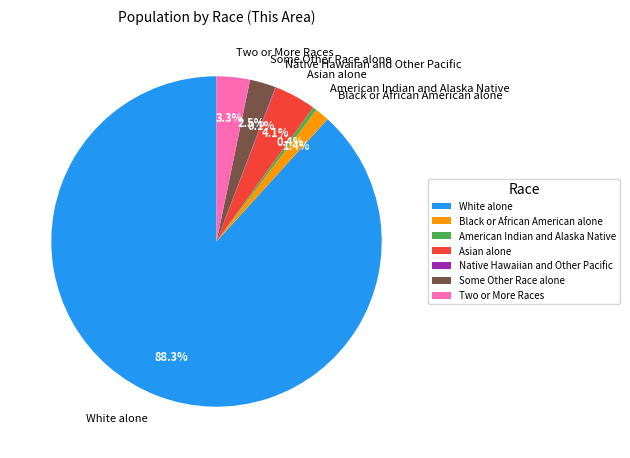

True or false: White alone accounts for 99% of the total.

False